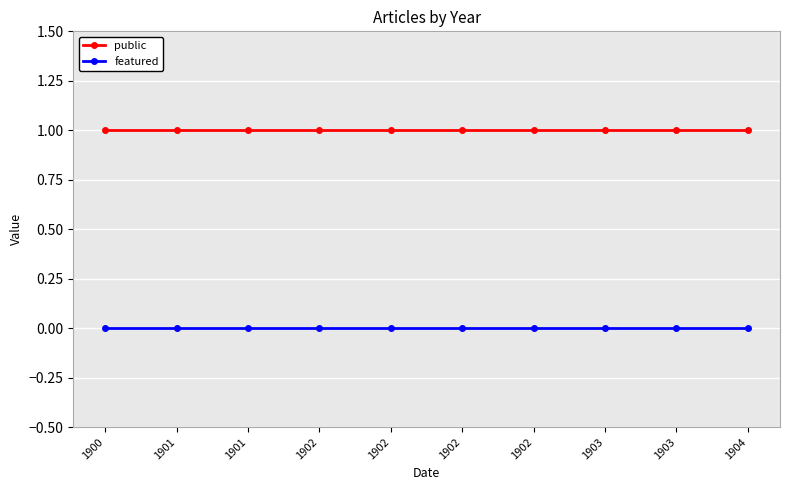

Which series has the widest spread of values?

public